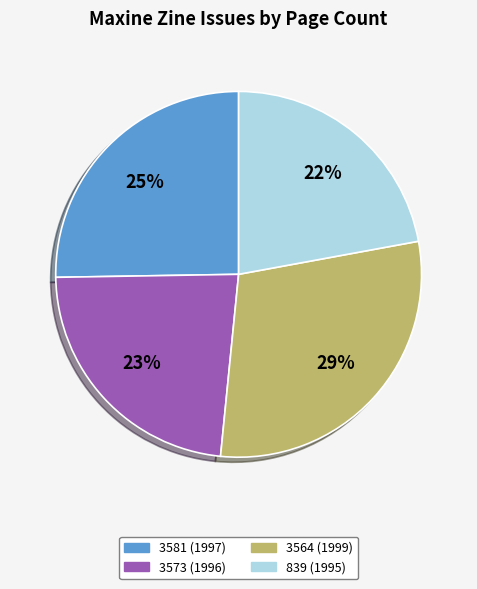

To the nearest percent, what is the combined percentage of 3573 (1996) and 3581 (1997)?

48%